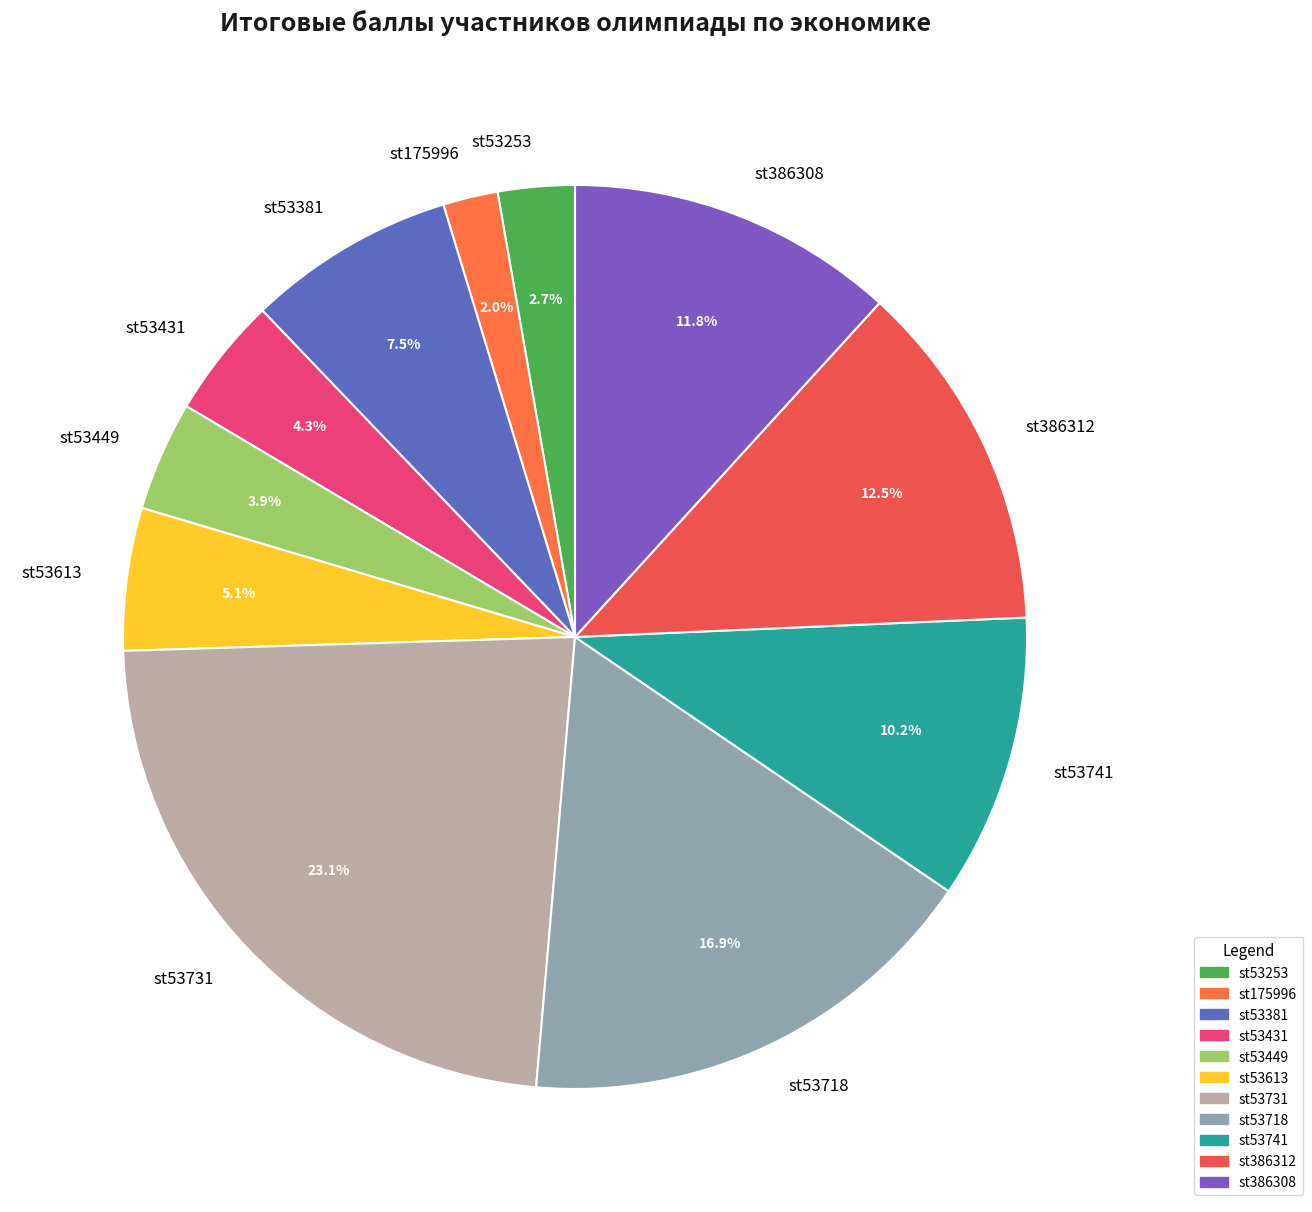

Does st53449 represent more than half of the total?

No